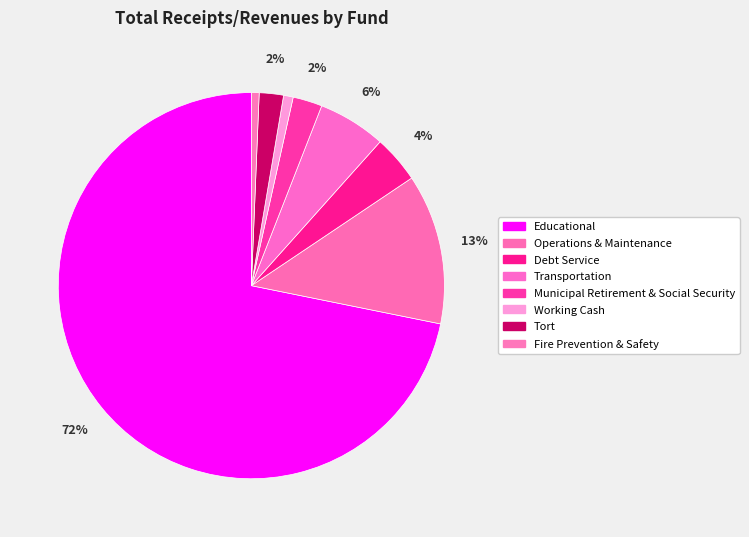

Does any single category account for the majority?

Yes